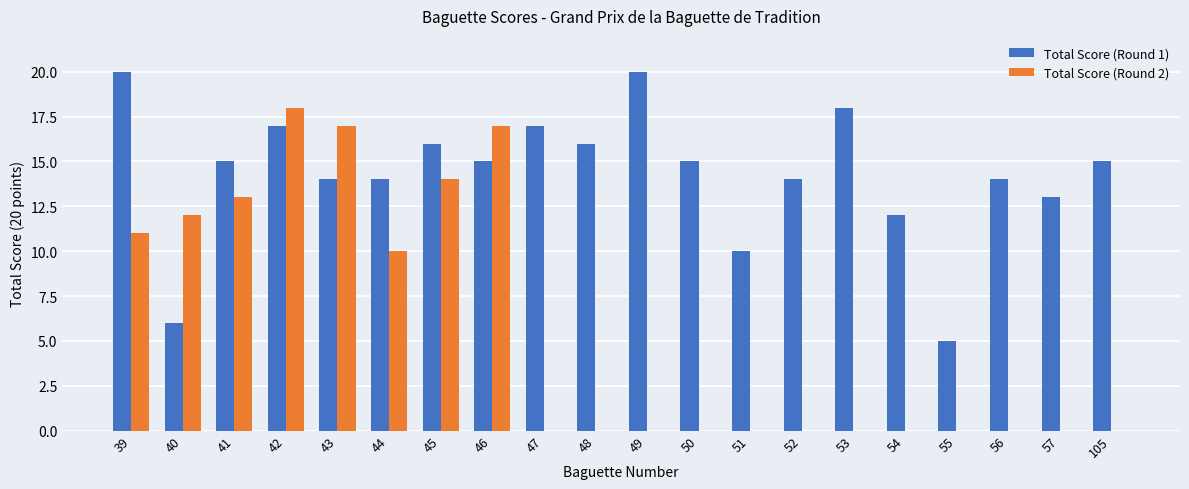

What is the greatest value displayed?

20